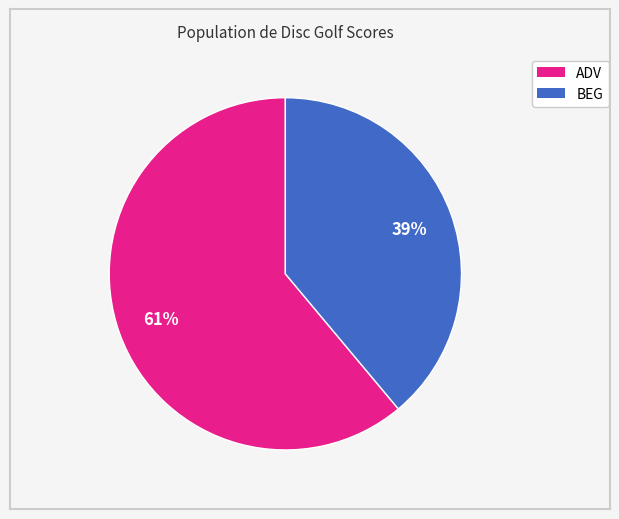

To the nearest percent, what is the difference between the largest and smallest slice percentages?

22%